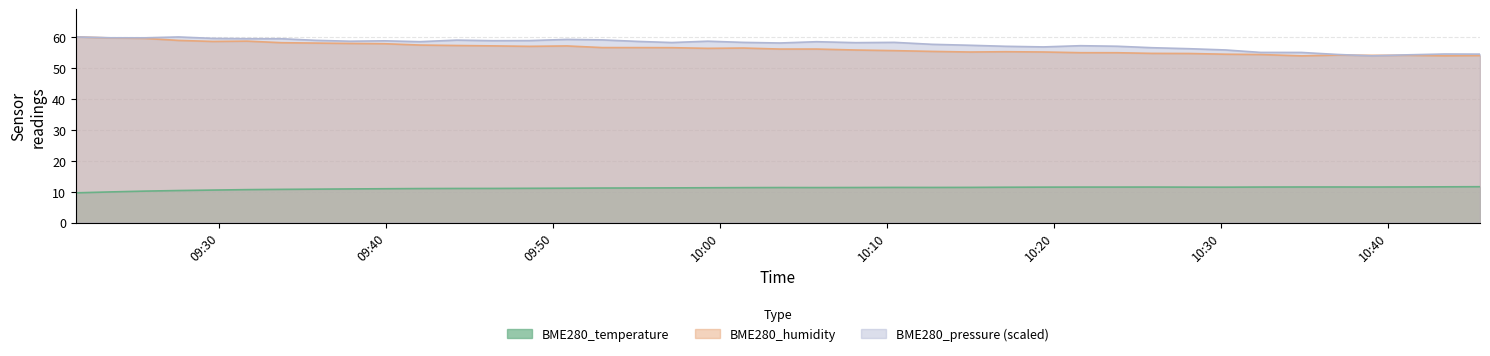

Which series has the largest total across all categories?

BME280_pressure (scaled)